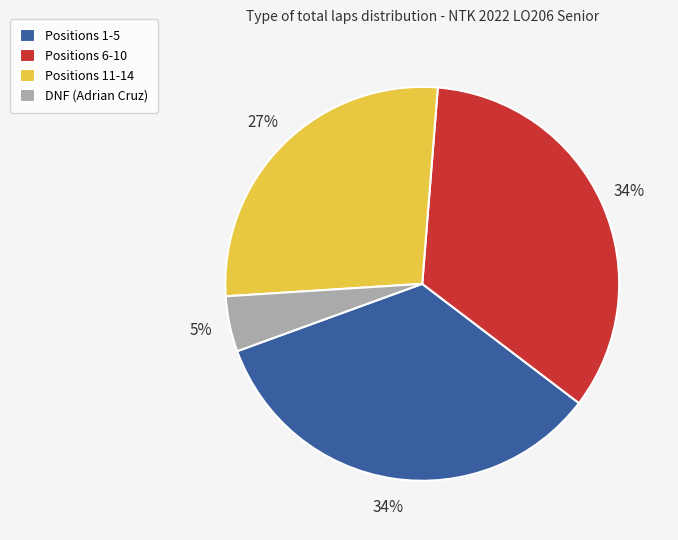

Does Positions 1-5 represent more than half of the total?

No